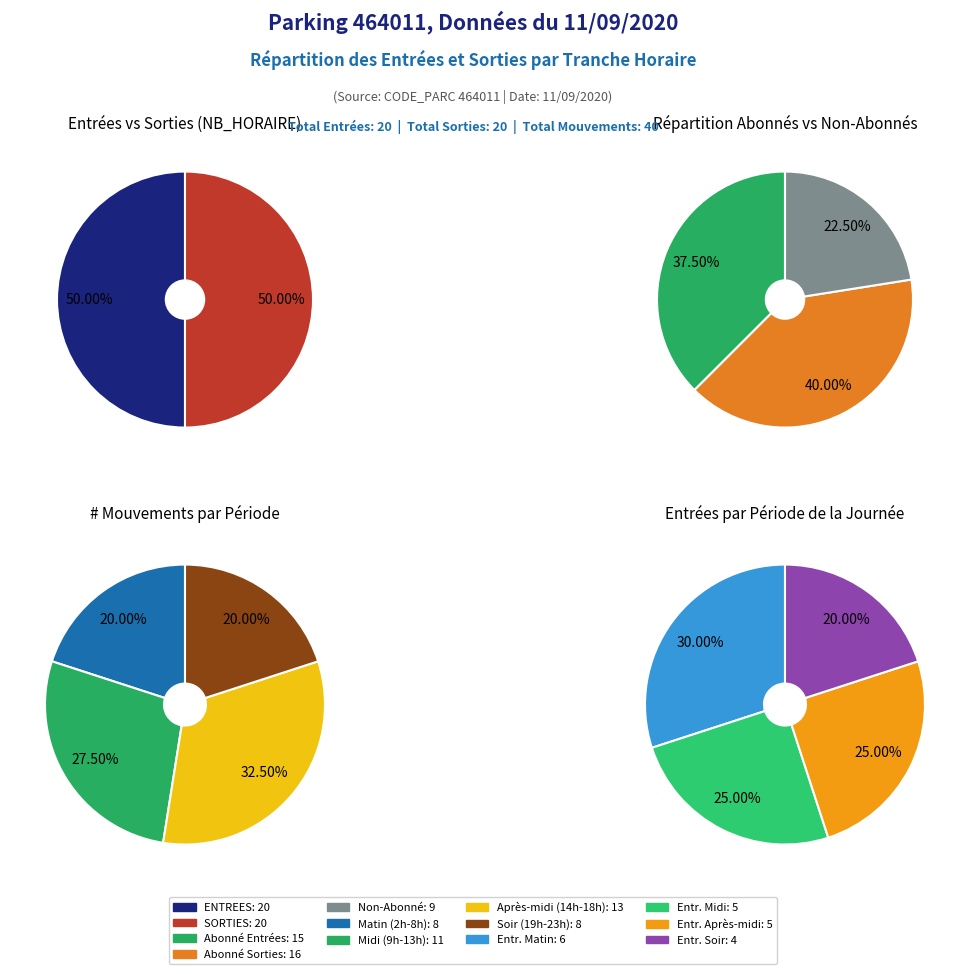

What portion of the pie excludes 18?

90.0%